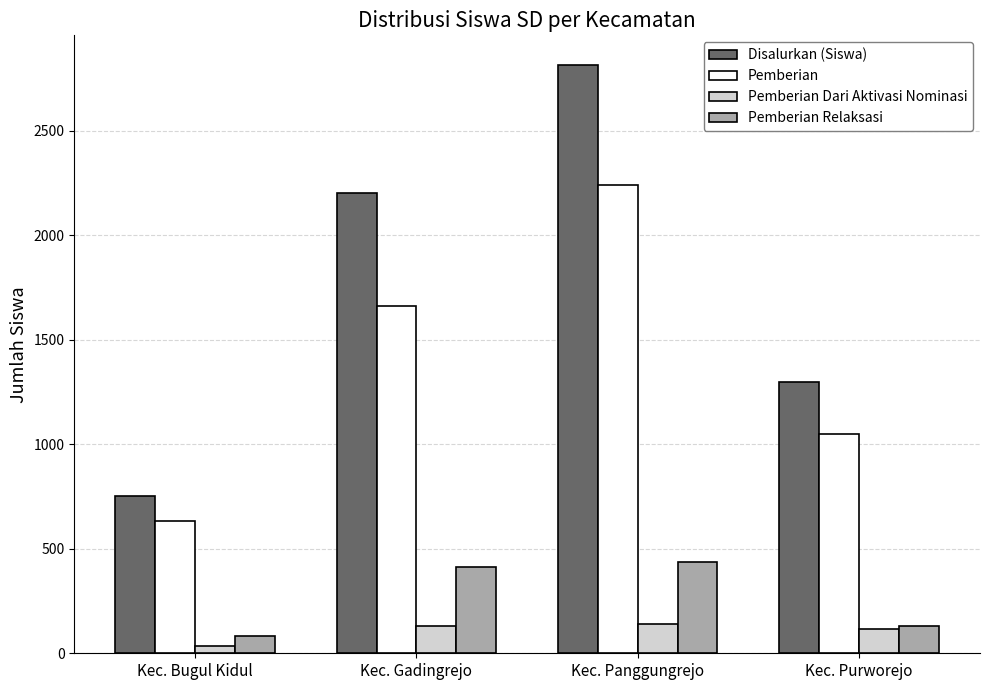

Rank the series by their maximum value, from lowest to highest.

Pemberian Dari Aktivasi Nominasi, Pemberian Relaksasi, Pemberian, Disalurkan (Siswa)